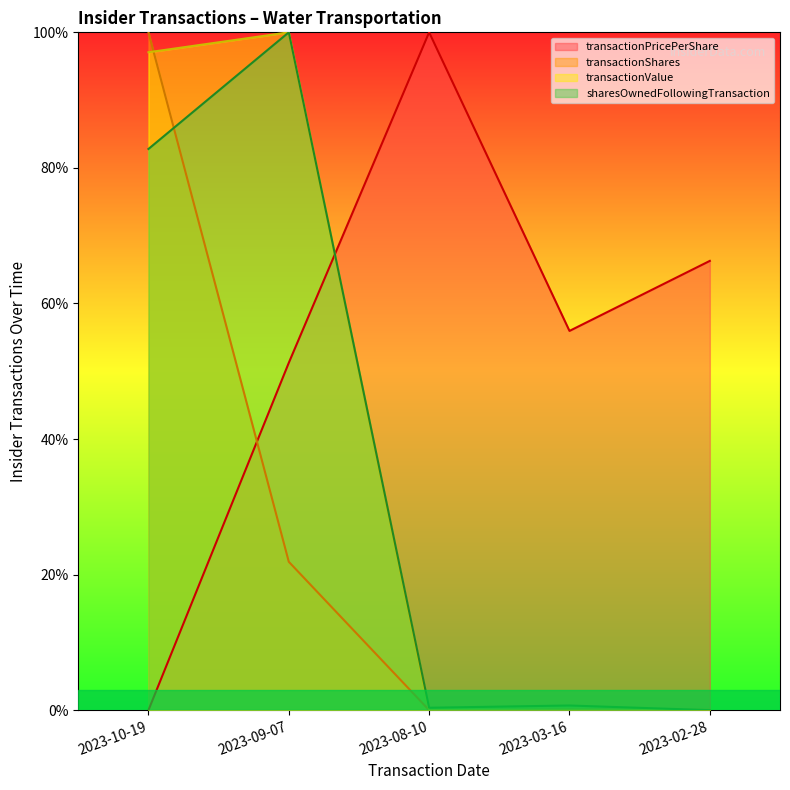

Between which two adjacent categories do transactionShares and sharesOwnedFollowingTransaction first intersect?

2023-10-19 and 2023-09-07